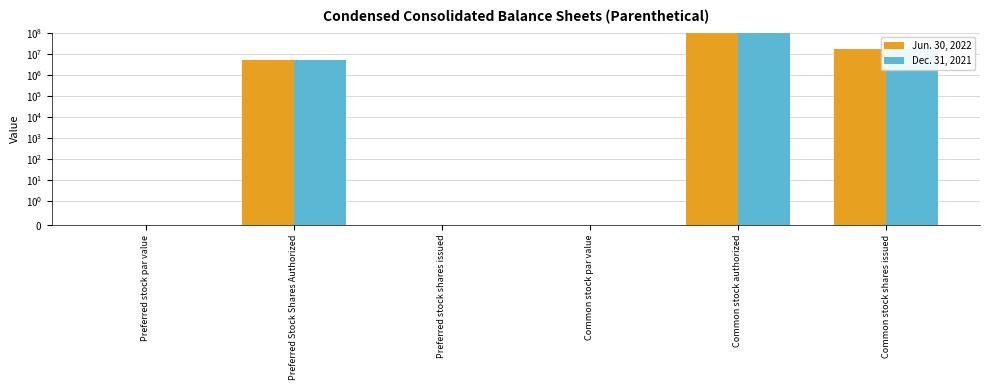

Where is Jun. 30, 2022 nearest to the value 50000000?

Common stock shares issued